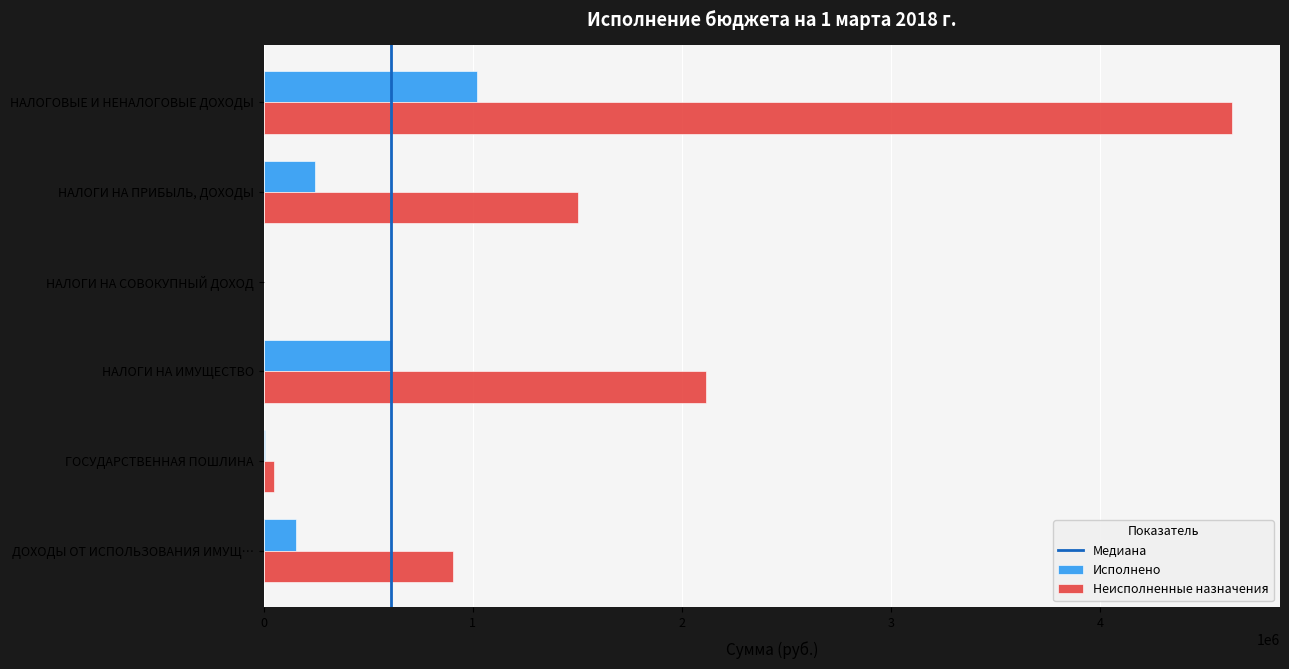

Which category has the highest value in the Неисполненные назначения series?

НАЛОГОВЫЕ И НЕНАЛОГОВЫЕ ДОХОДЫ